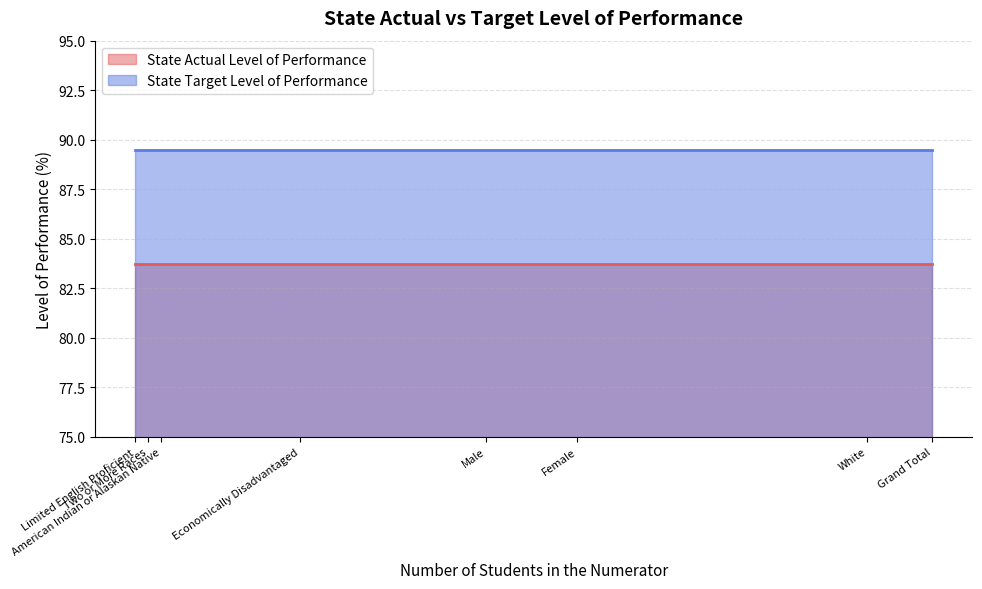

What is the highest value of the State Actual Level of Performance series?

83.7